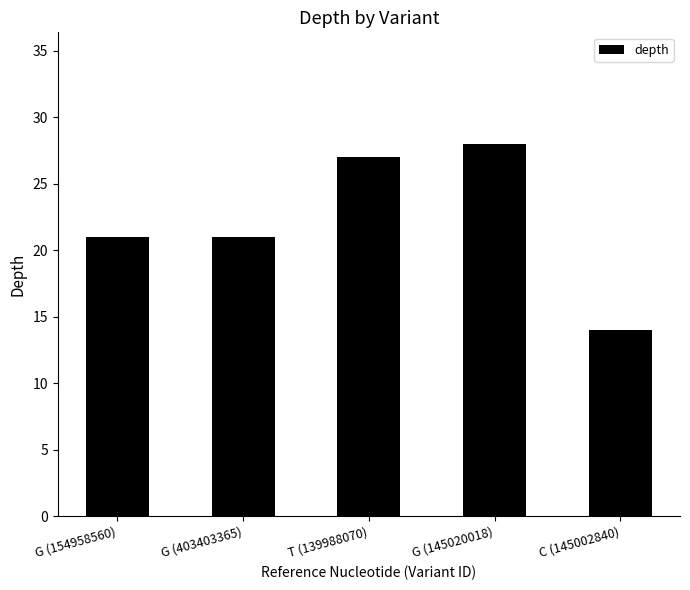

The chart shows a value of 21 at G (154958560). True or false?

True